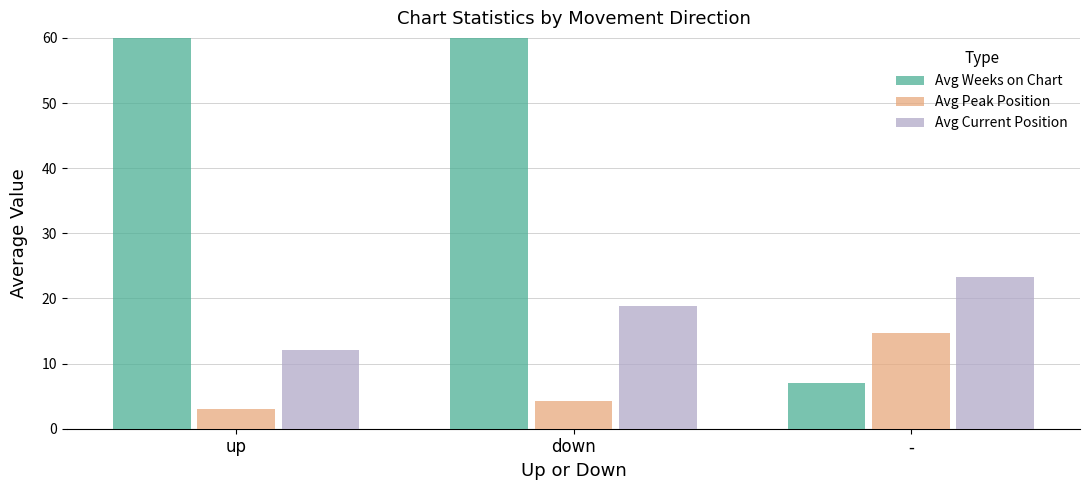

What is the label of the 2nd bar from the right?

down